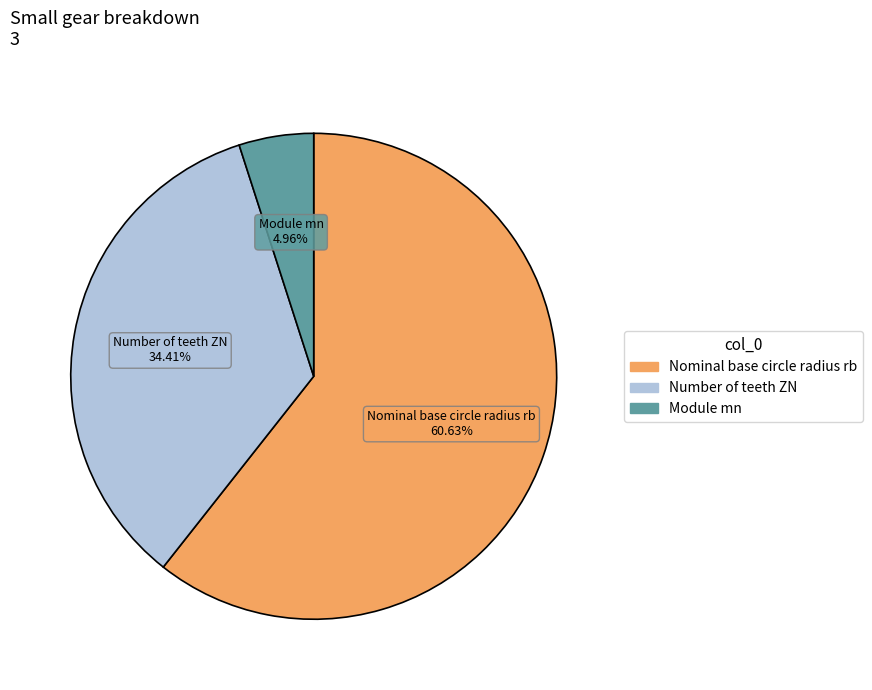

The Number of teeth ZN slice represents 34% of the pie. True or false?

True